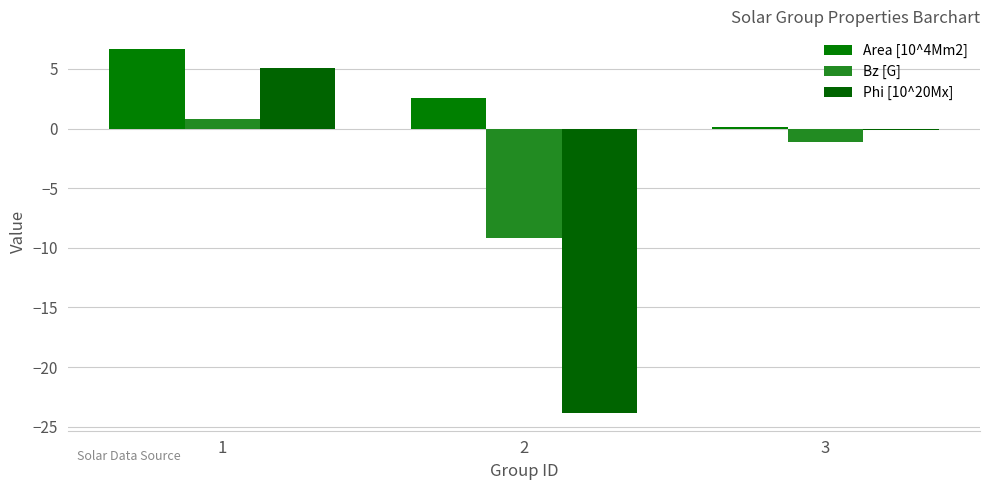

What is the difference between the maximum and second lowest values in the Bz [G] series?

1.9